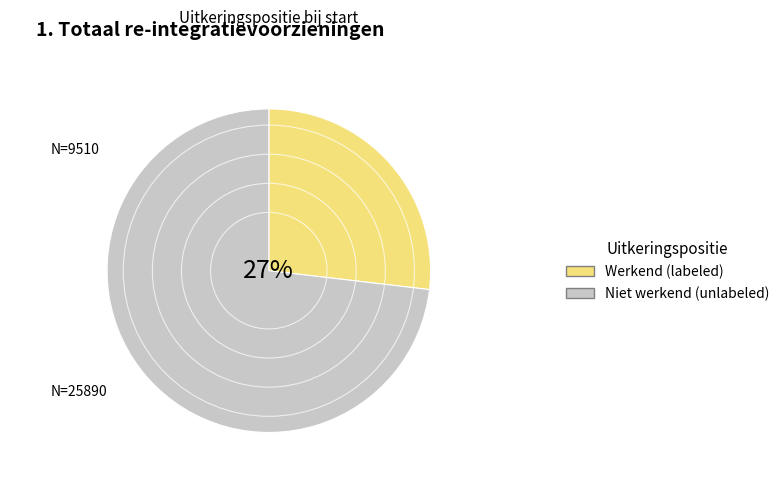

To the nearest percent, what is the average slice percentage?

50%